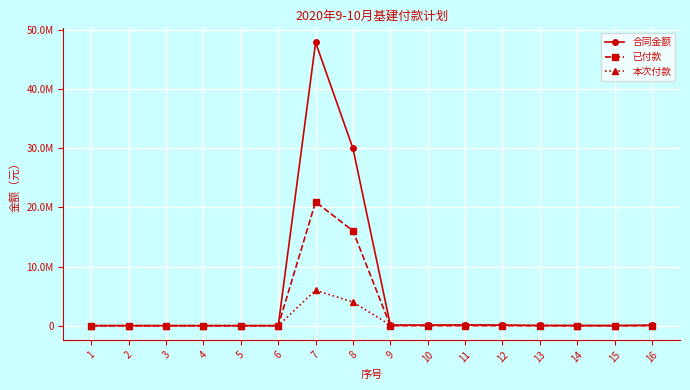

True or false: 合同金额 has a value of 2303.1 at 1.

False